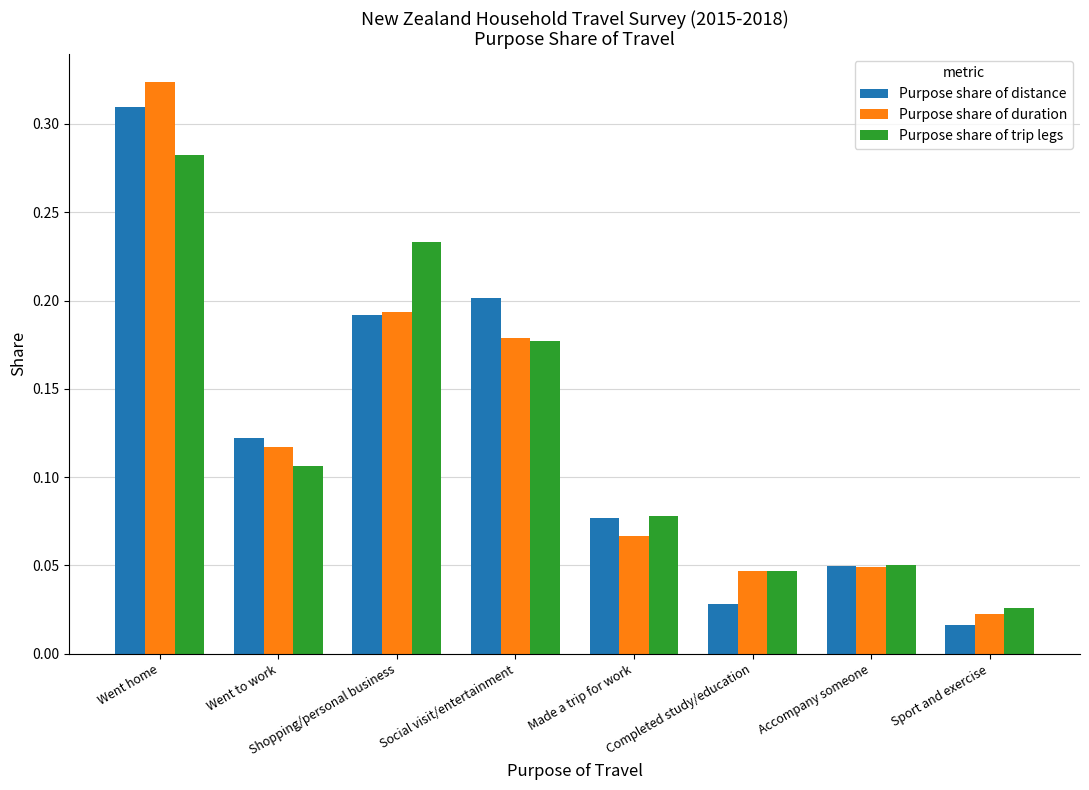

Which category has the highest value in the Purpose share of trip legs series?

Went home